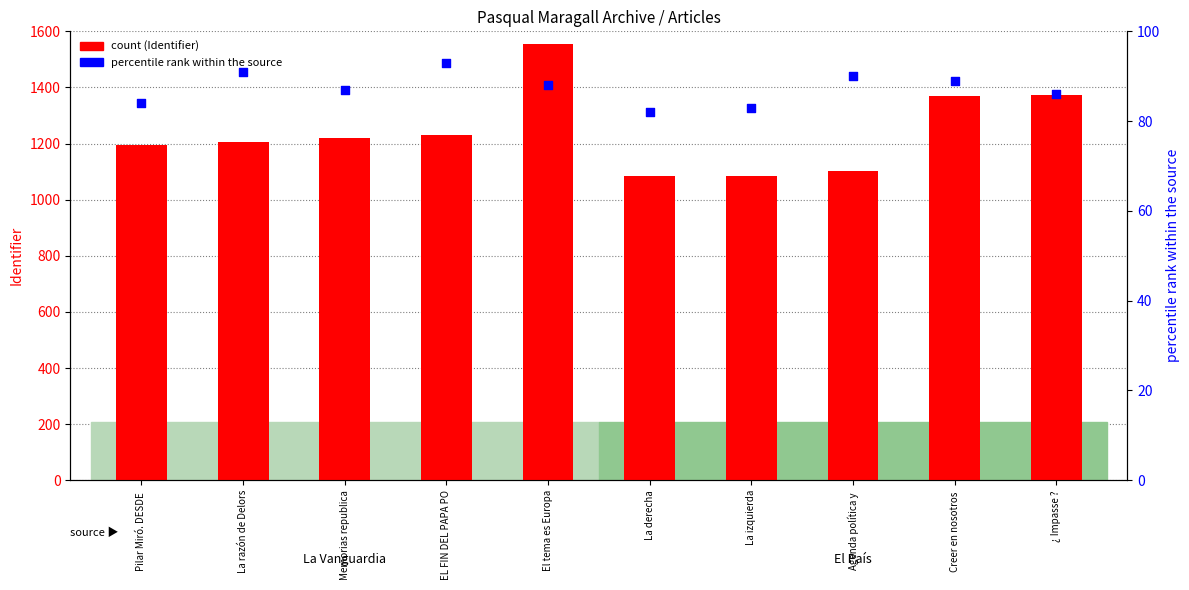

Which series contains the highest Y value?

count (Identifier)